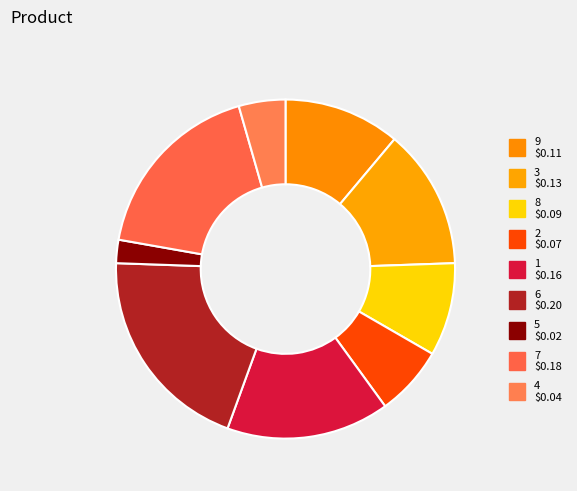

Count the number of slices in the pie.

9